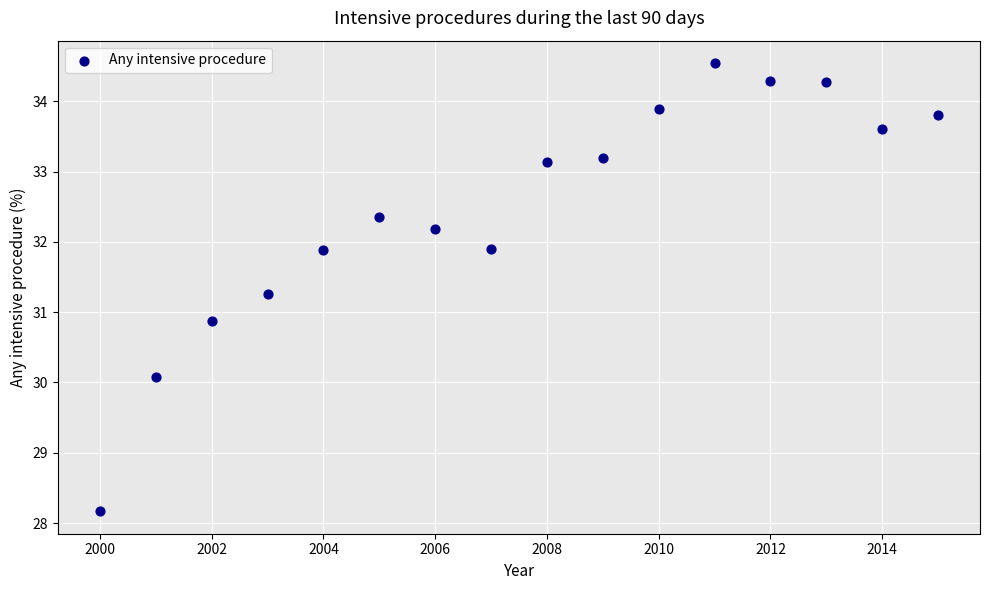

What is the range of X values (max minus min)?

15.0